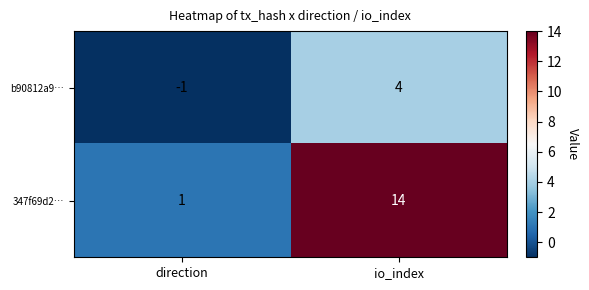

Reading right to left, transcribe all the data shown in this chart.

b90812a9…: io_index=4	direction=-1
347f69d2…: io_index=14	direction=1